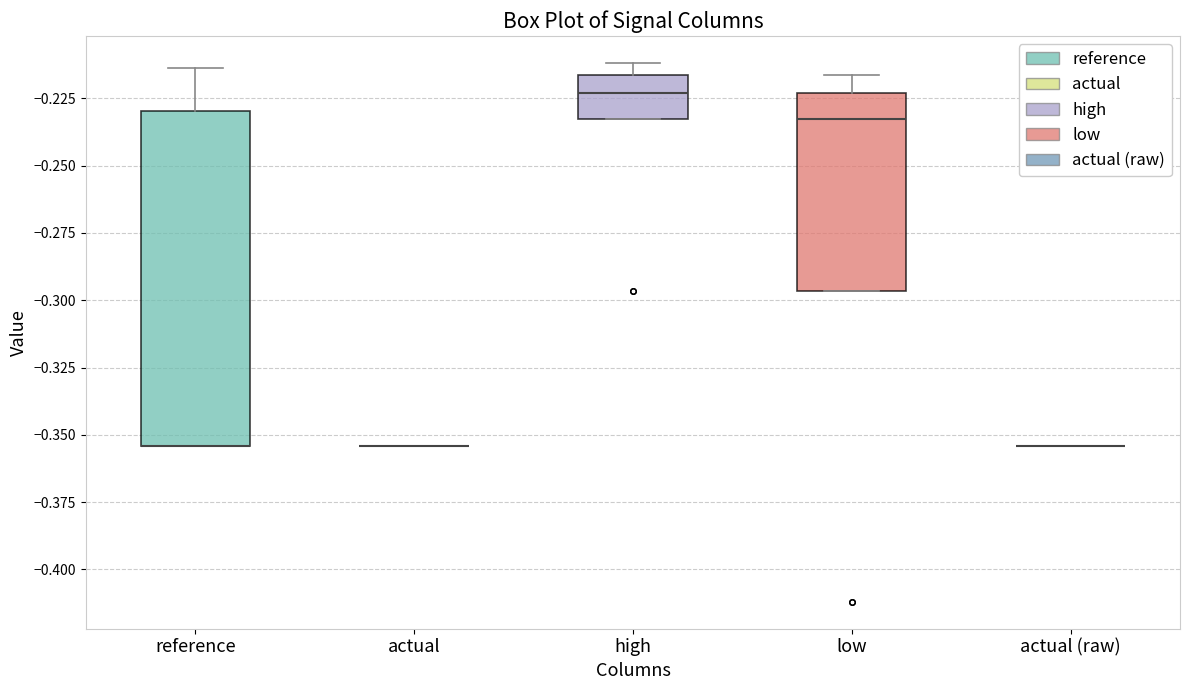

Comparing the boxes themselves (not the whiskers), which one is the tallest?

reference